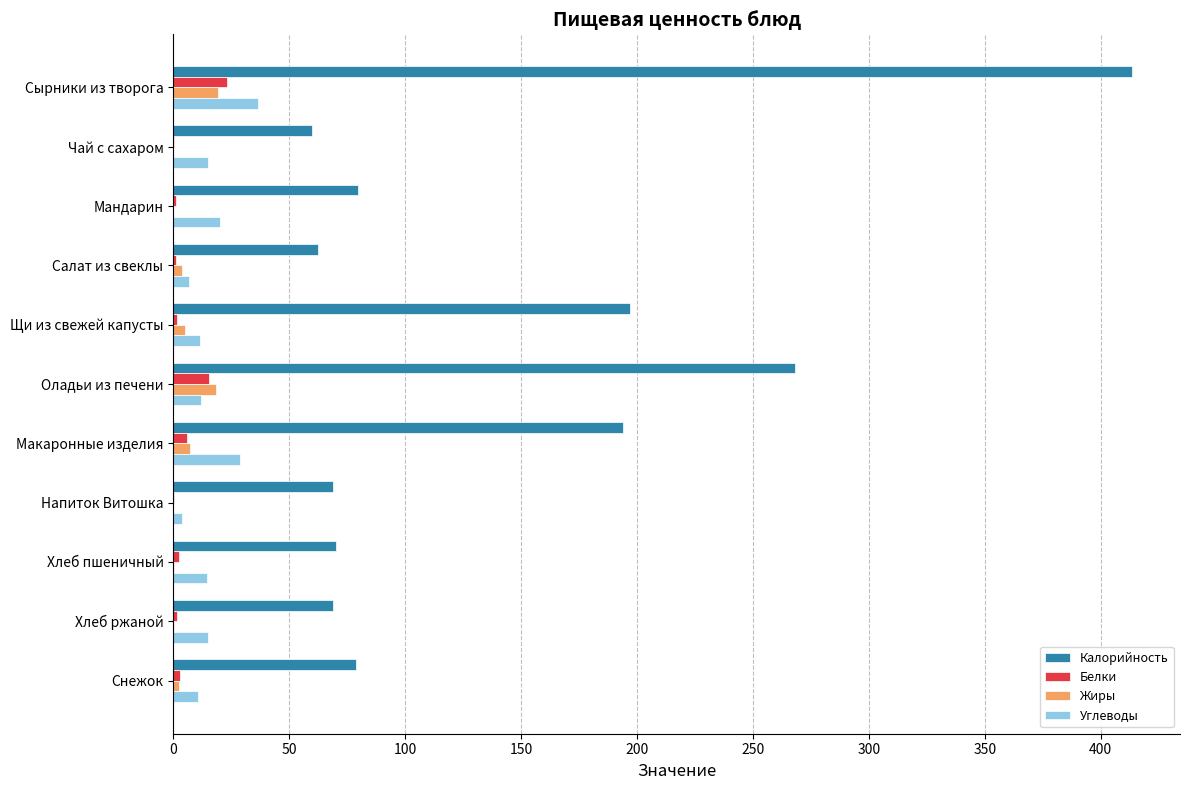

True or false: Калорийность has a value of 196.8 at Щи из свежей капусты.

True